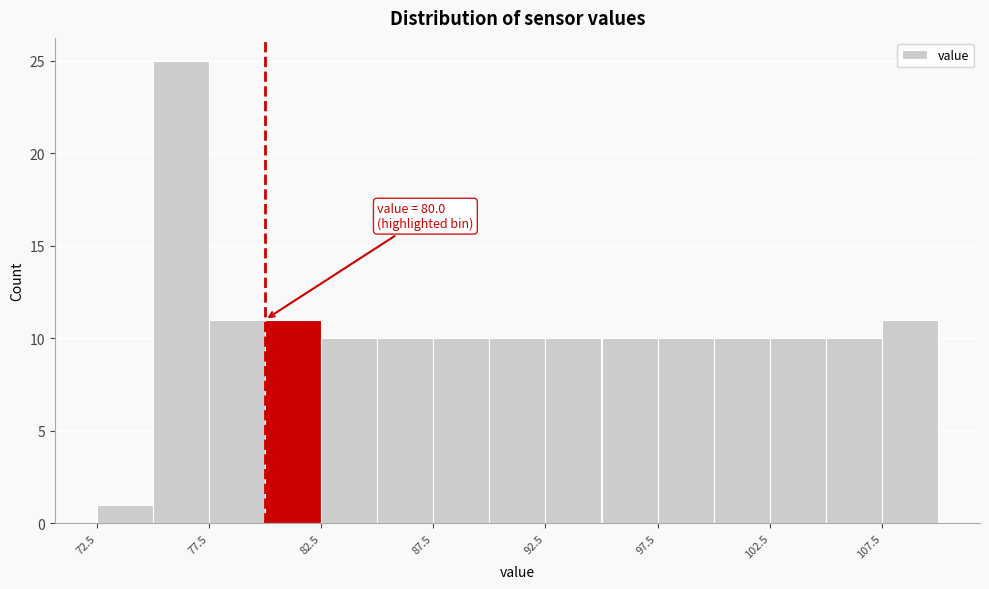

Which range on the x-axis has the tallest bar?

75.0 to 77.5